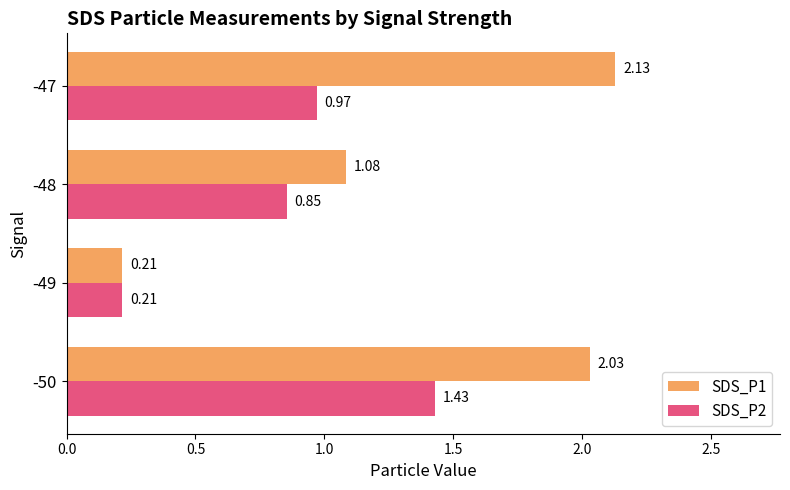

What is the difference between the maximum and minimum values in the SDS_P1 series?

1.9